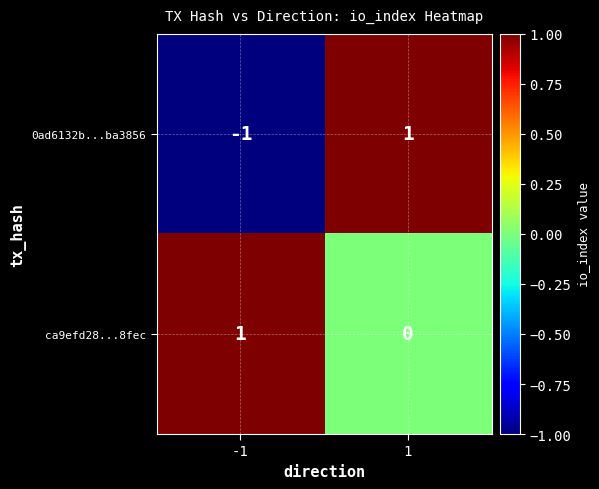

Which series changed the most between -1 and 1?

0ad6132b...ba3856